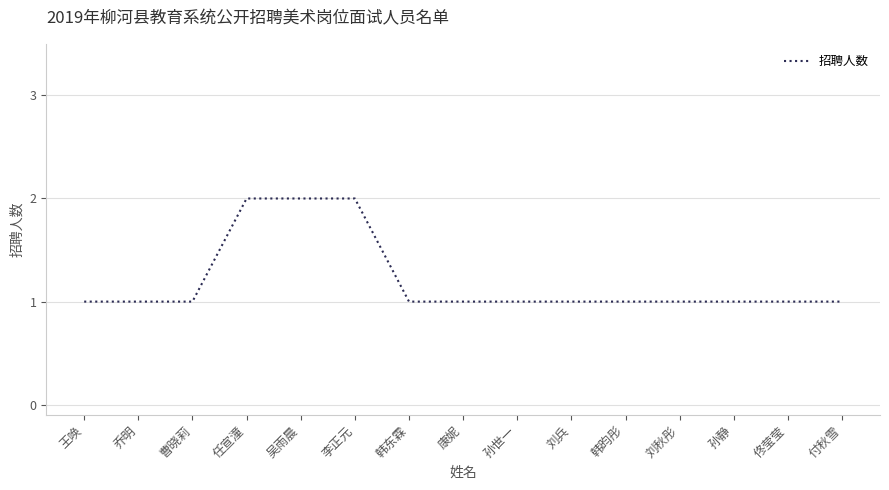

What position from the left is 曹晓莉?

3